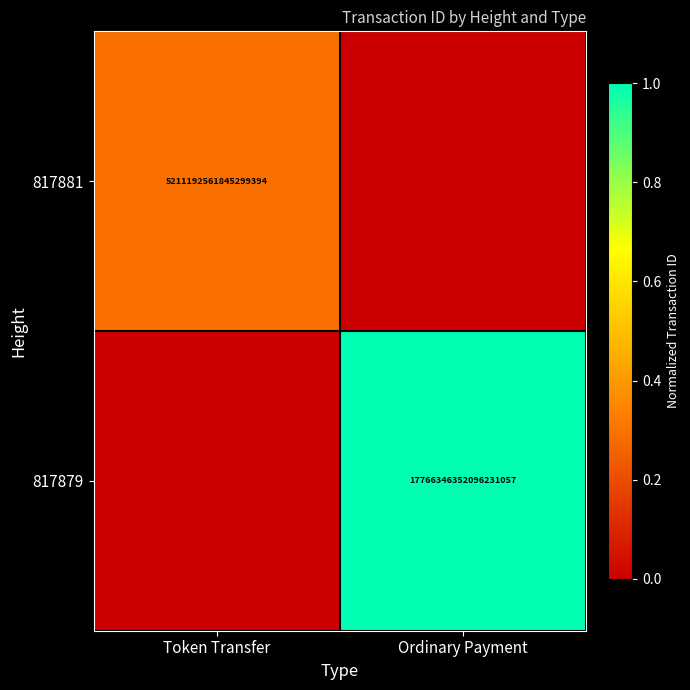

What is the total value across all series at Token Transfer?

0.3